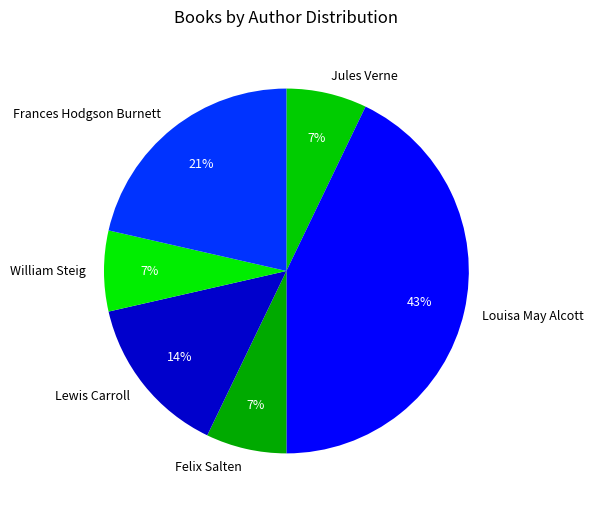

Combined, do Jules Verne and William Steig account for over 50%?

No